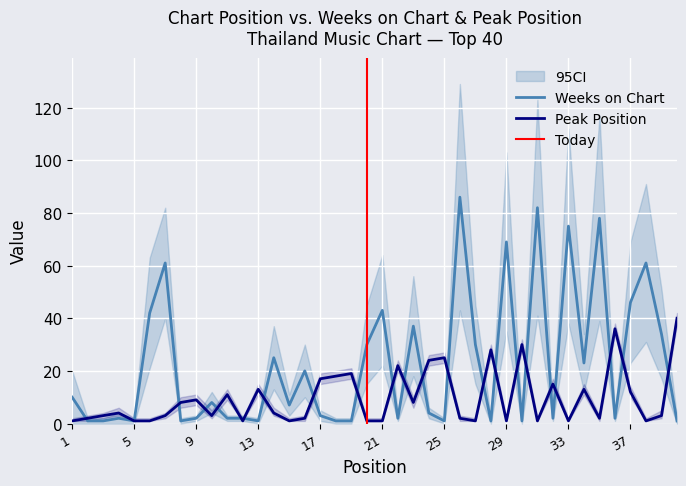

In Peak Position, how many points are lower than both neighbors (excluding endpoints)?

10